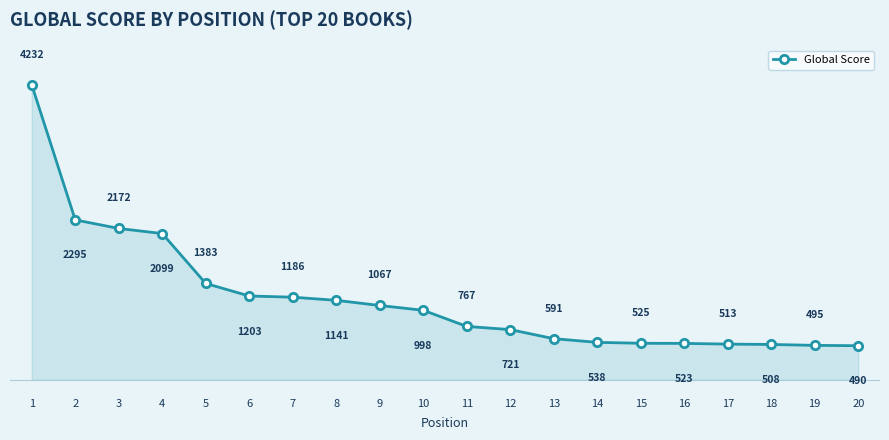

At which category does the chart reach its minimum across all series?

20